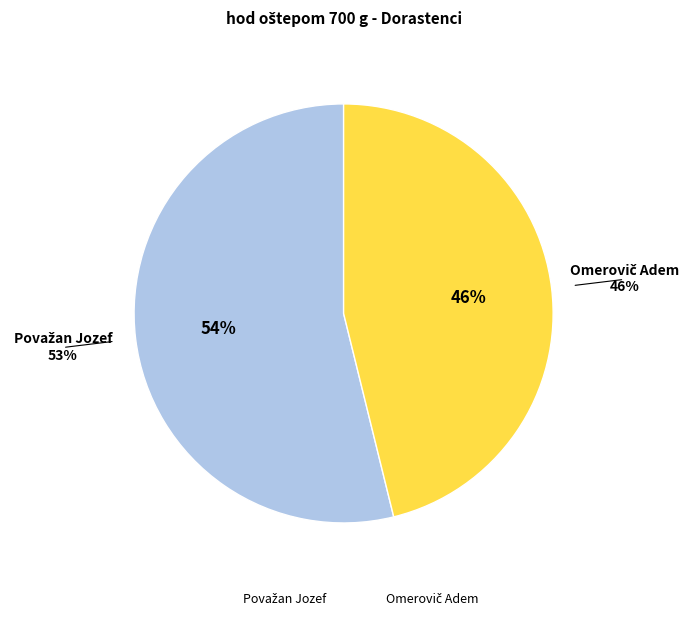

Count the number of slices in the pie.

2